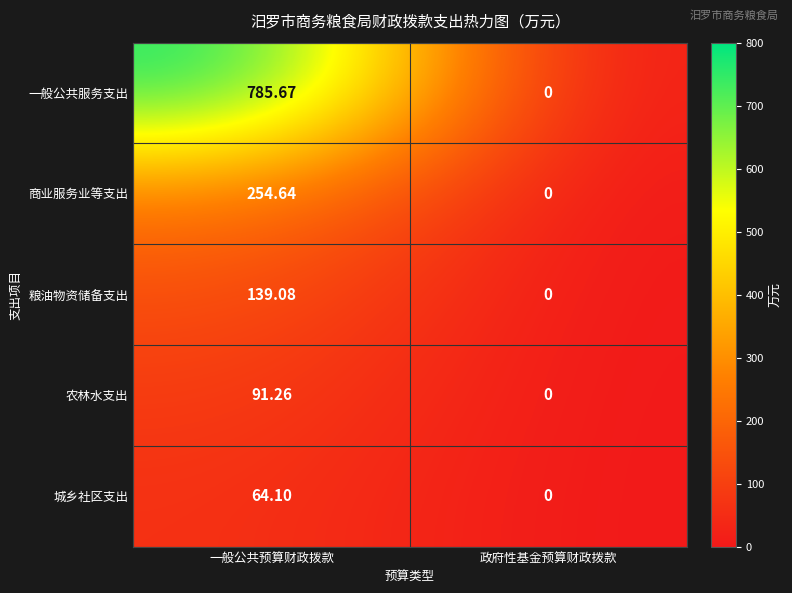

At which category is the sum across all series the highest?

一般公共预算财政拨款